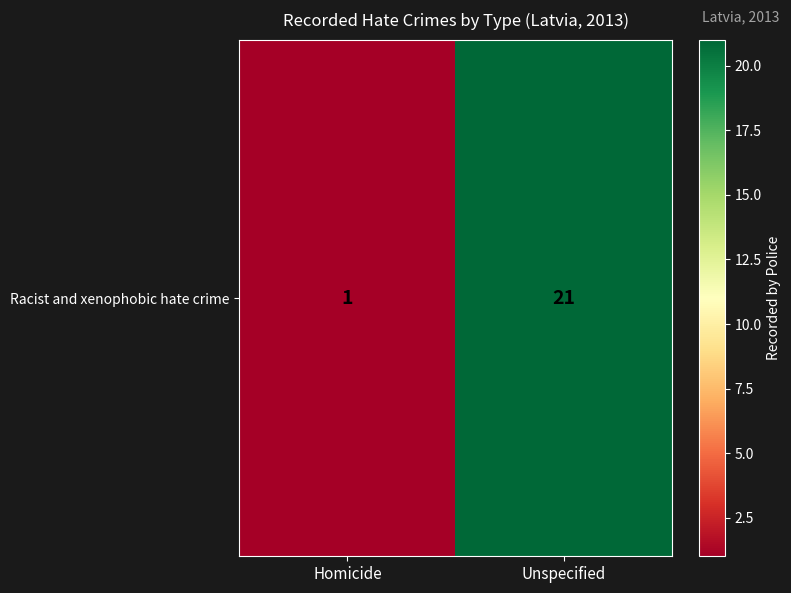

What is the difference between the maximum and minimum values?

20